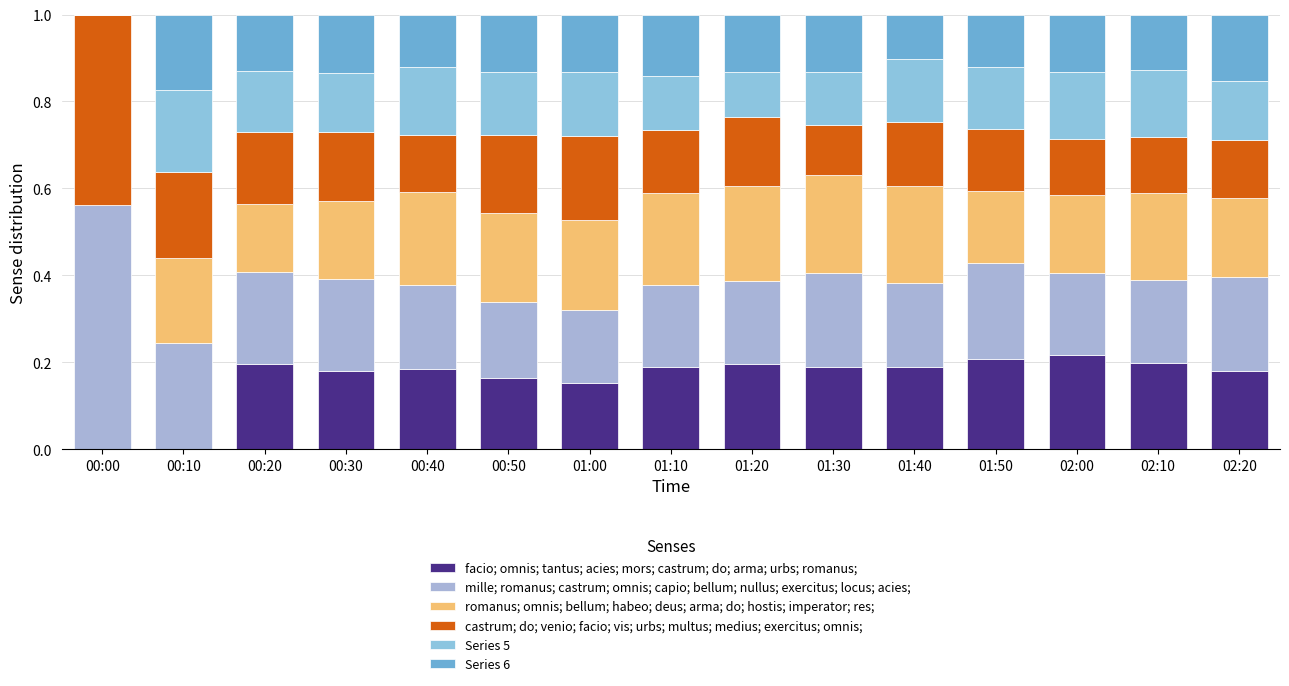

Are the bars grouped side by side (vs. stacked)?

No